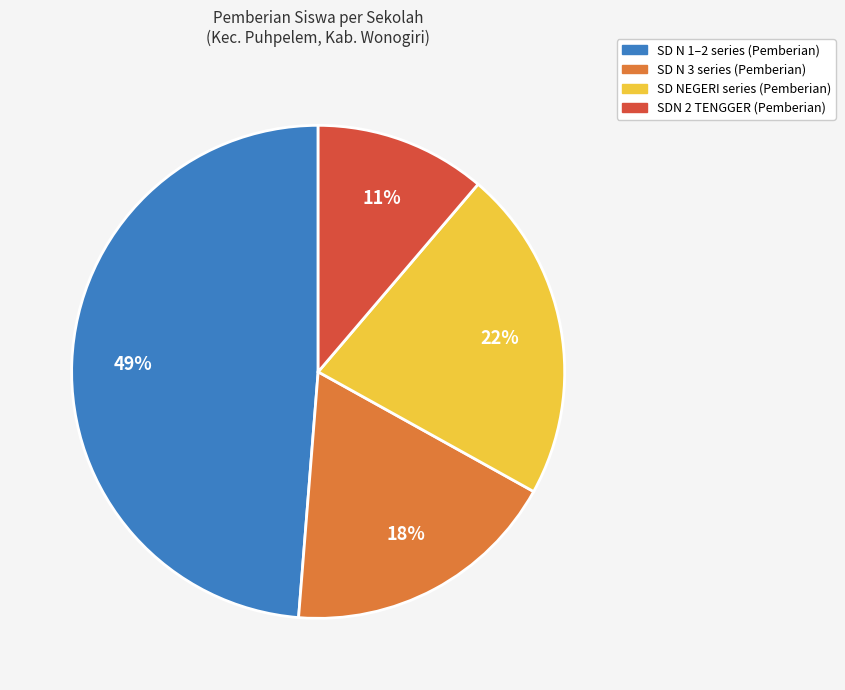

Is there any slice that represents more than half of the pie?

No